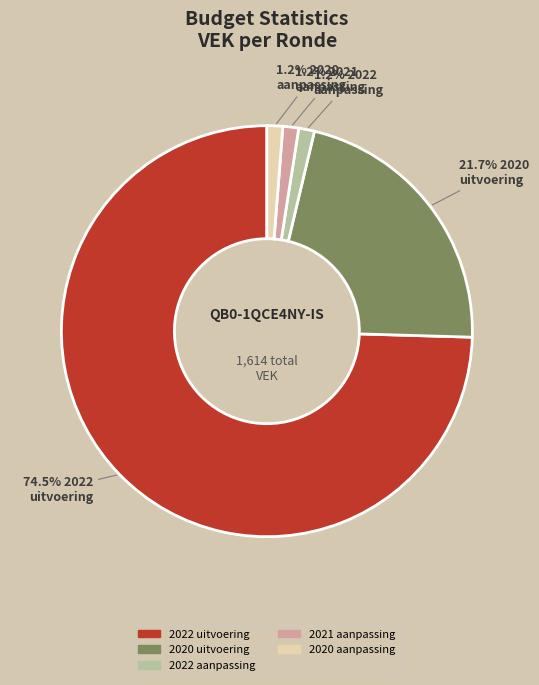

To the nearest percent, what is the average slice percentage?

20%